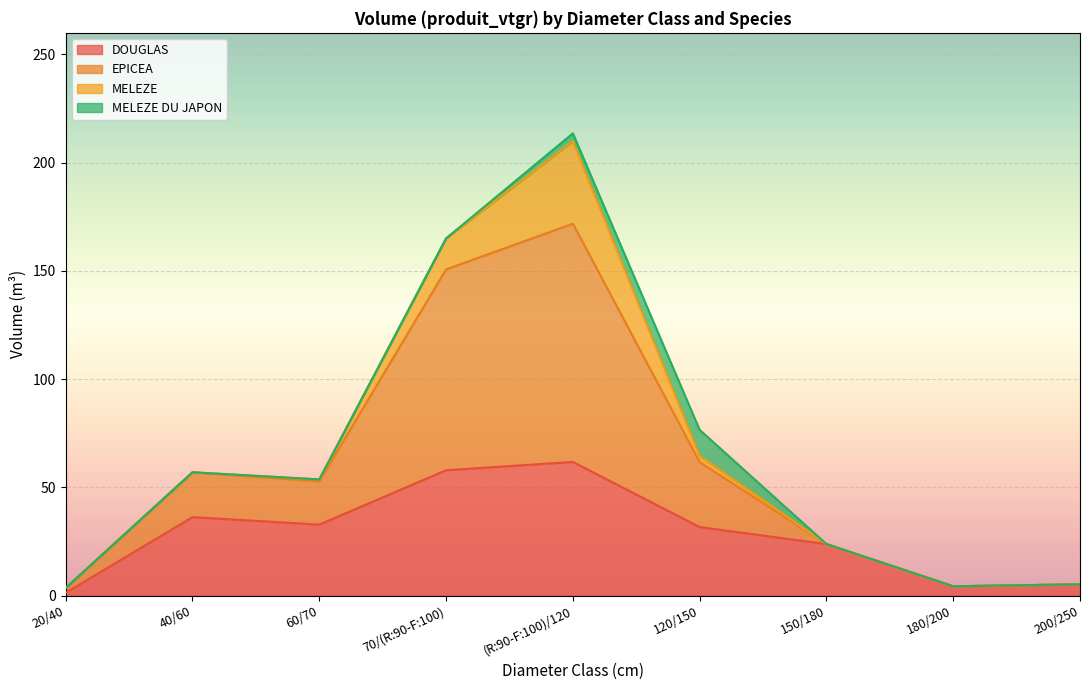

Is it true that DOUGLAS equals 49.8 at 120/150?

False